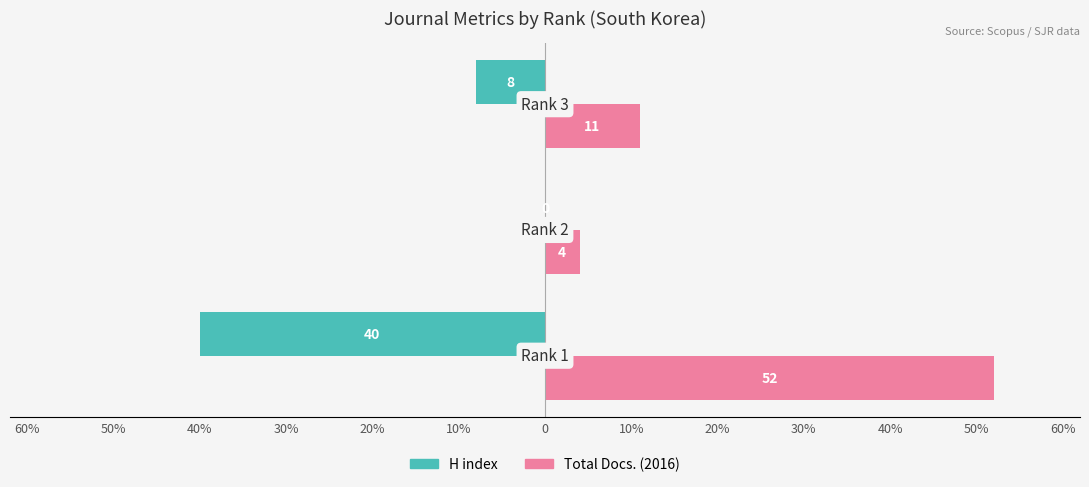

What are all the series names shown in the legend?

H index, Total Docs. (2016)